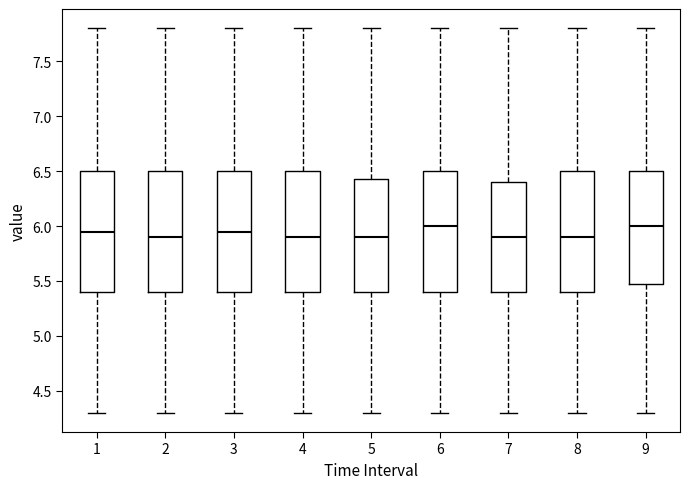

Where does the lower whisker of the box at x = 3 end on the y-axis? The values are not printed on the chart, so give them approximately, as read against the axis.

4.30